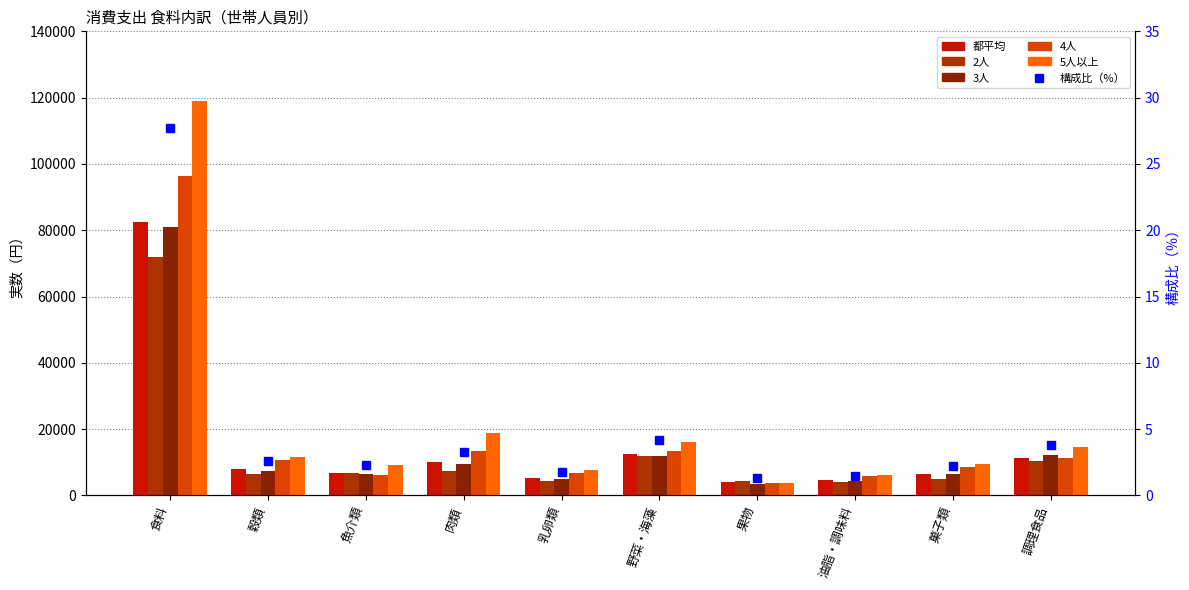

List the series in order of their peak value, lowest first.

構成比（%）, 2人, 3人, 都平均, 4人, 5人以上